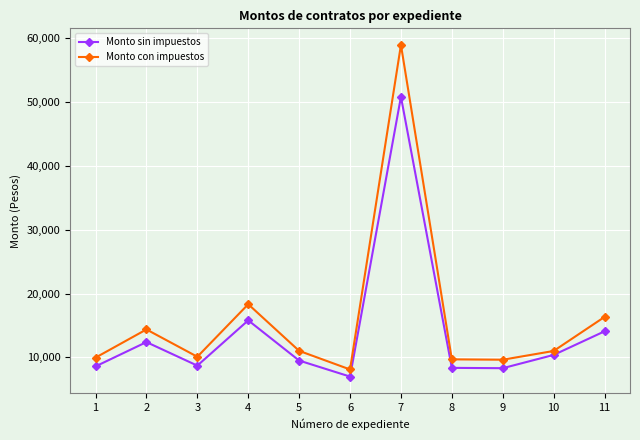

What is the maximum value shown in the chart?

58979.9